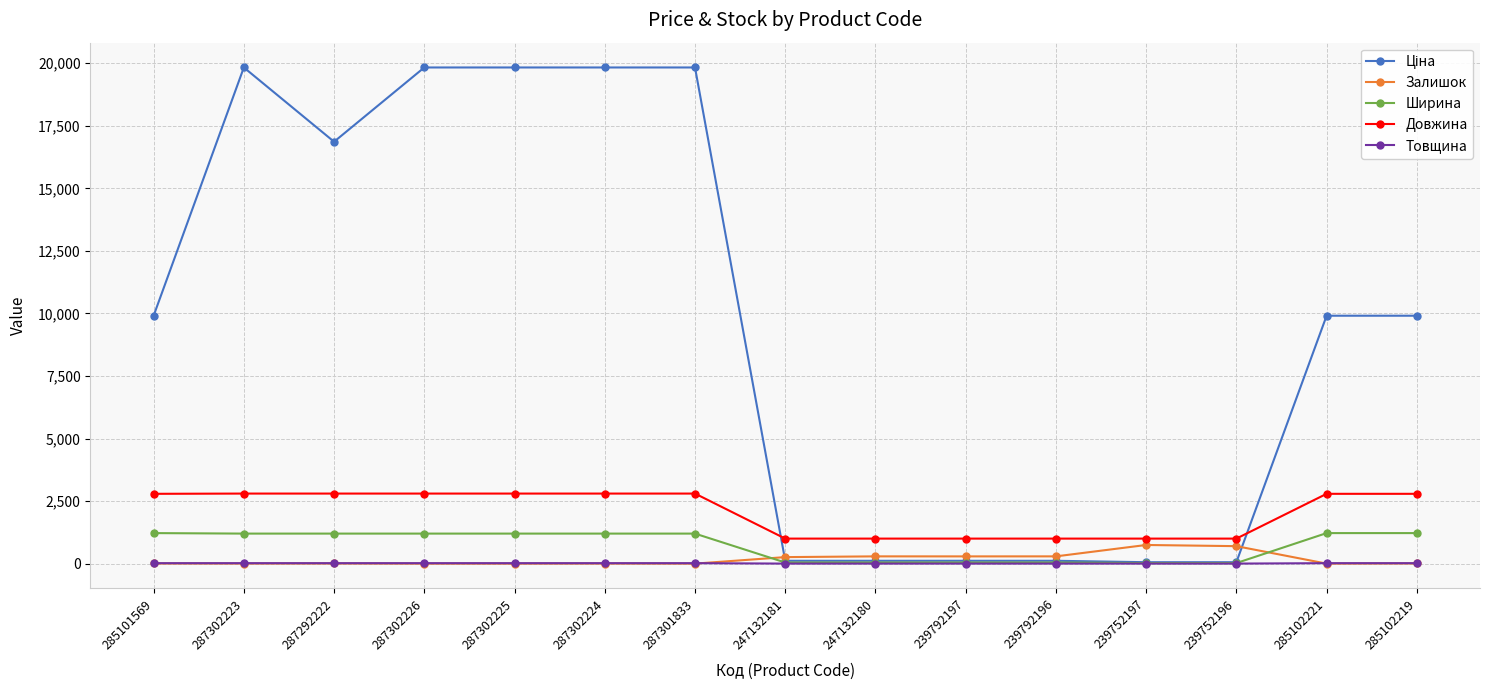

What is the sum of all Ширина values?

11080.0